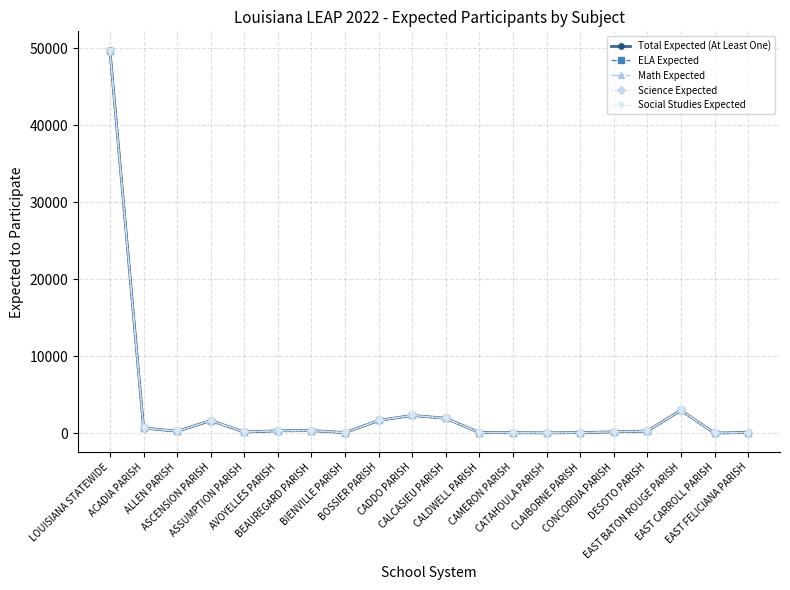

At which category does Math Expected reach its first local peak?

ASCENSION PARISH